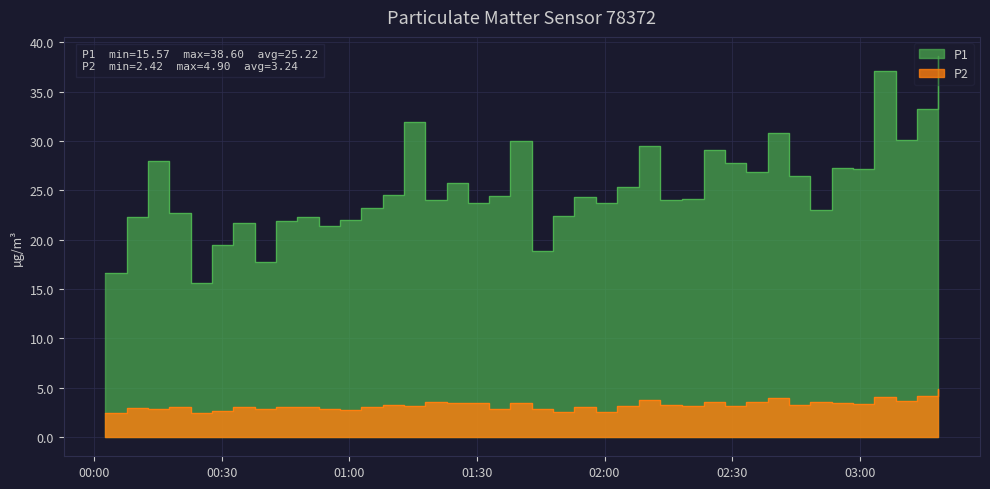

How many interior local peaks does the P1 series have?

12